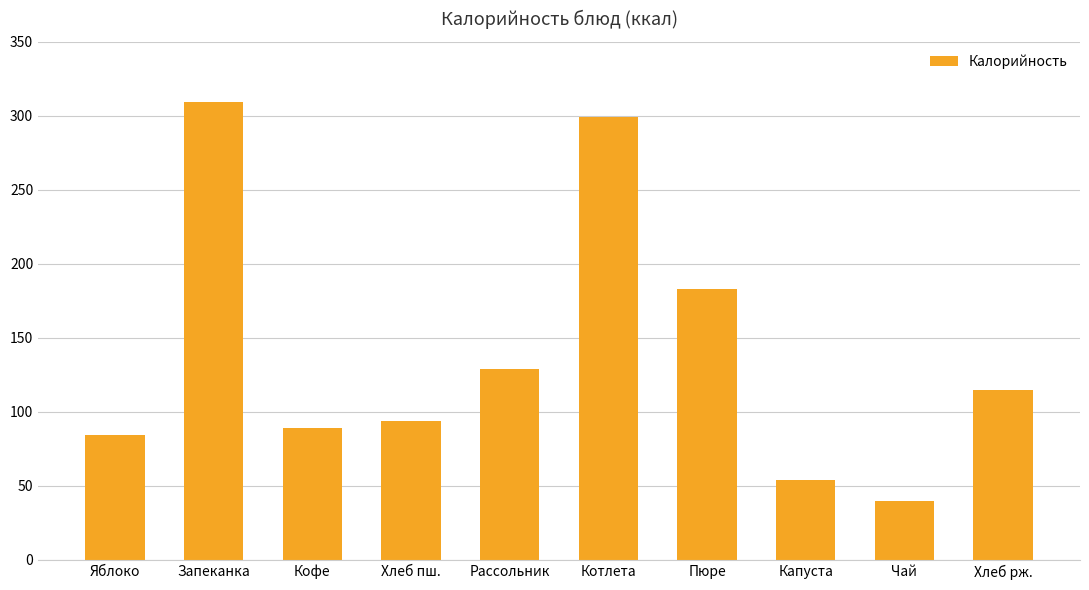

What is the change in value from Запеканка to Пюре?

-126.1